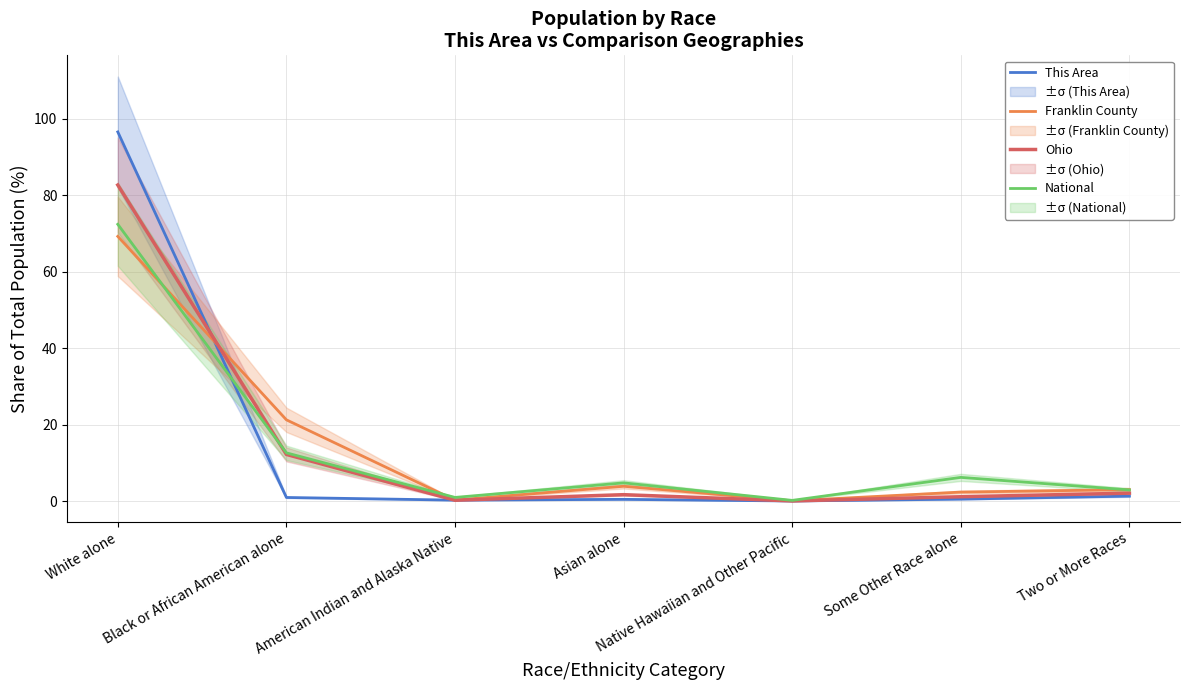

Reading left to right, what are all the values shown in this chart?

This Area: 96.6	0.9	0.2	0.4	0.0	0.5	1.3
Franklin County: 69.2	21.2	0.2	3.9	0.1	2.3	3.0
Ohio: 82.7	12.2	0.2	1.7	0.0	1.1	2.1
National: 72.4	12.6	0.9	4.8	0.2	6.2	2.9